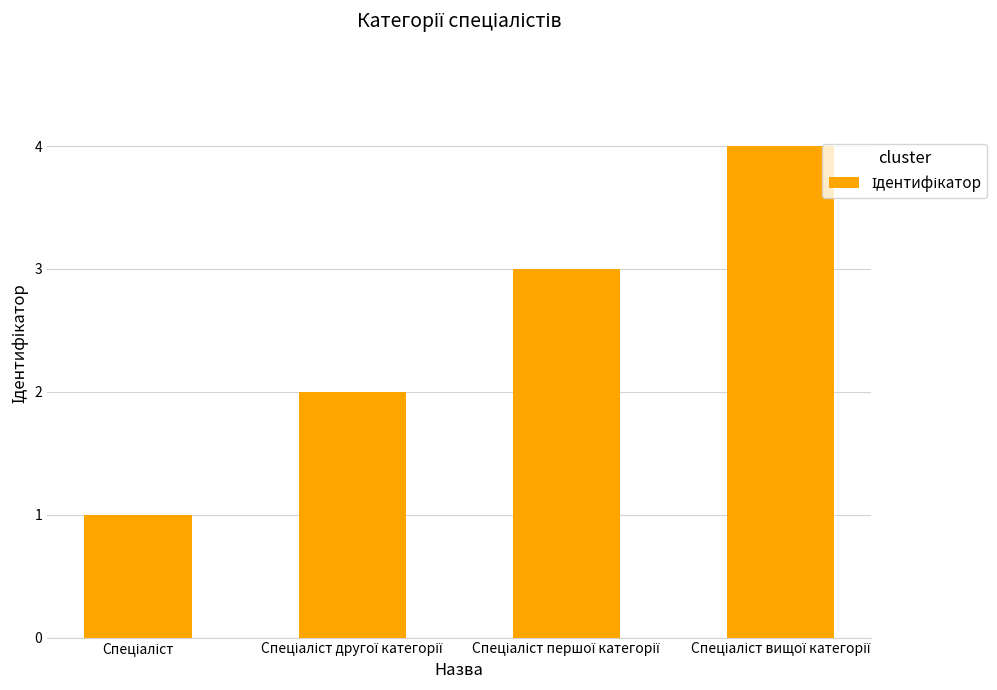

Does the chart contain stacked bars?

No